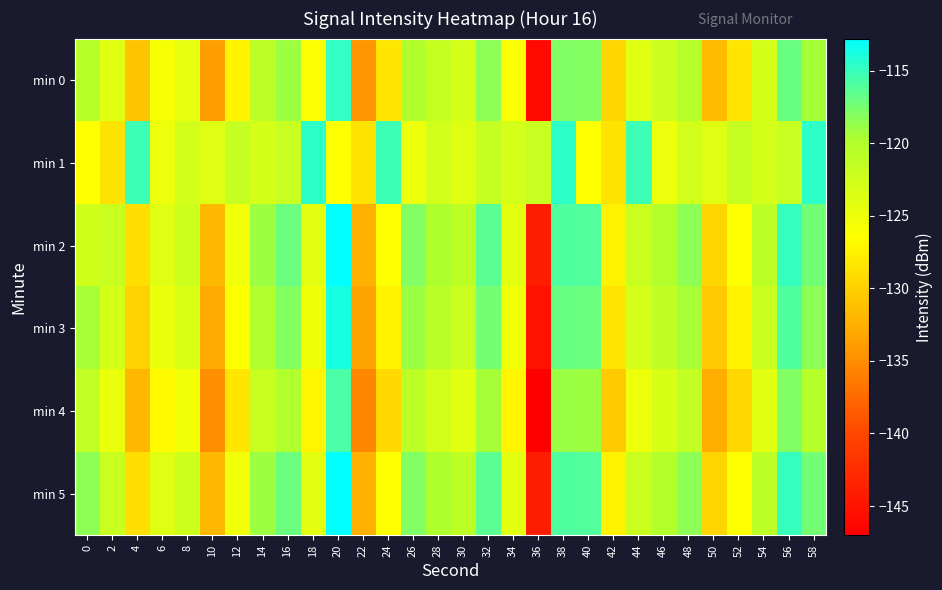

Rank the series at 2 from lowest to highest value.

min 1, min 4, min 0, min 3, min 2, min 5